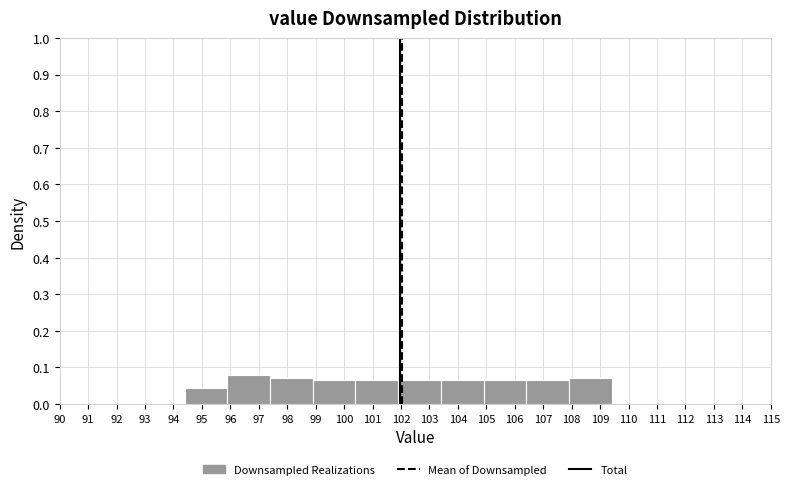

Reading left to right, list every bar in this chart as the range it spans on the x-axis followed by its height. The values are not printed on the chart, so give them approximately, as read against the axis.

94.4 to 95.9: 0.04
95.9 to 97.4: 0.08
97.4 to 98.9: 0.07
98.9 to 100.4: 0.07
100.4 to 101.9: 0.07
101.9 to 103.4: 0.07
103.4 to 104.9: 0.07
104.9 to 106.4: 0.07
106.4 to 107.9: 0.07
107.9 to 109.4: 0.07